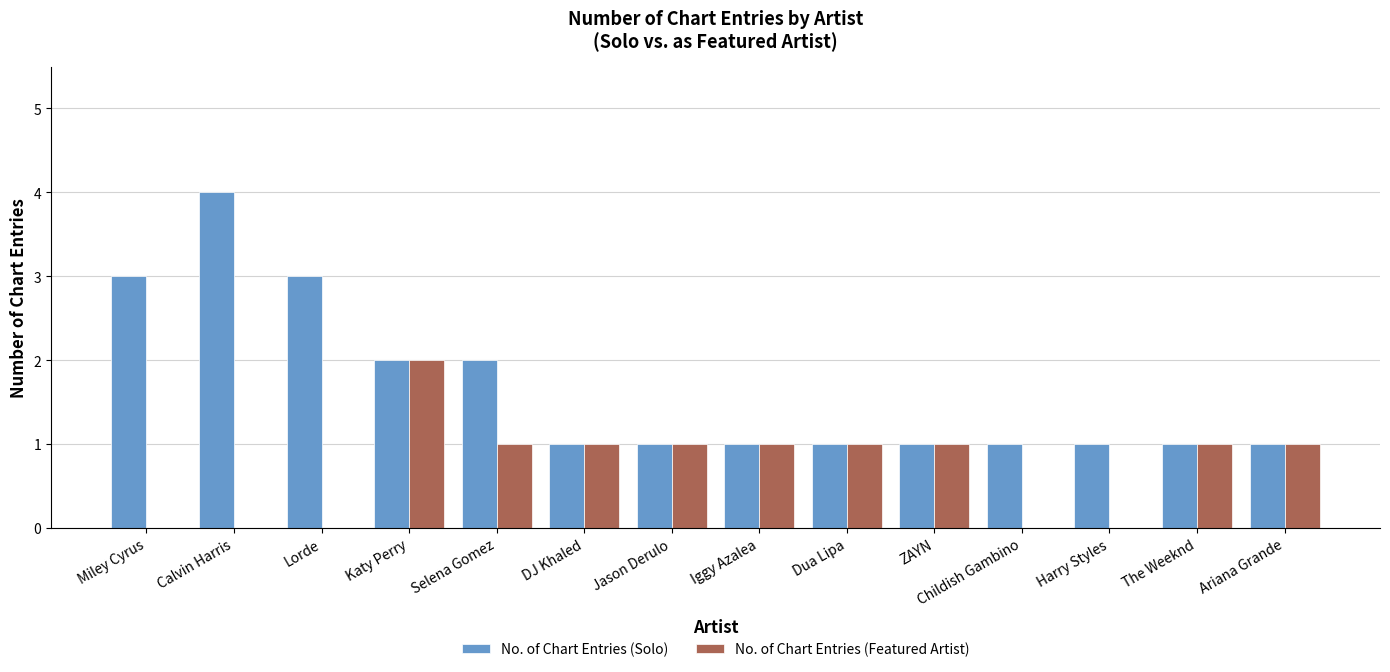

Which category has the highest value in the No. of Chart Entries (Featured Artist) series?

Katy Perry